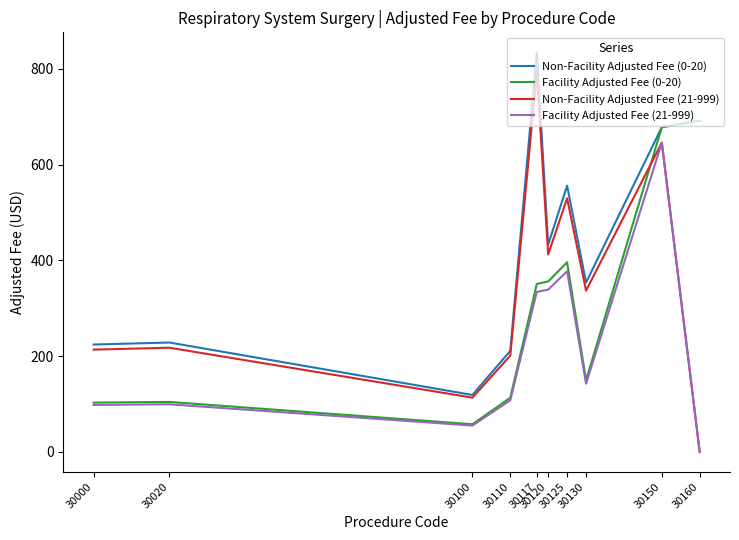

What is the maximum value for Facility Adjusted Fee (0-20)?

691.6